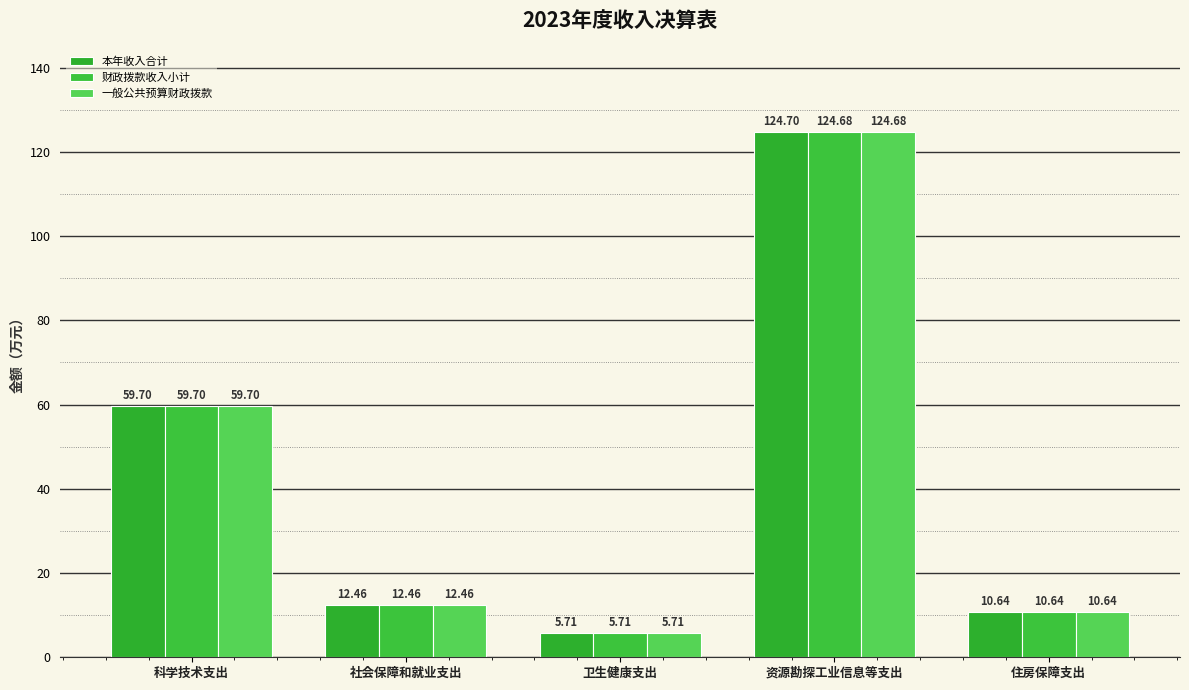

What are all the series names shown in the legend?

本年收入合计, 财政拨款收入小计, 一般公共预算财政拨款